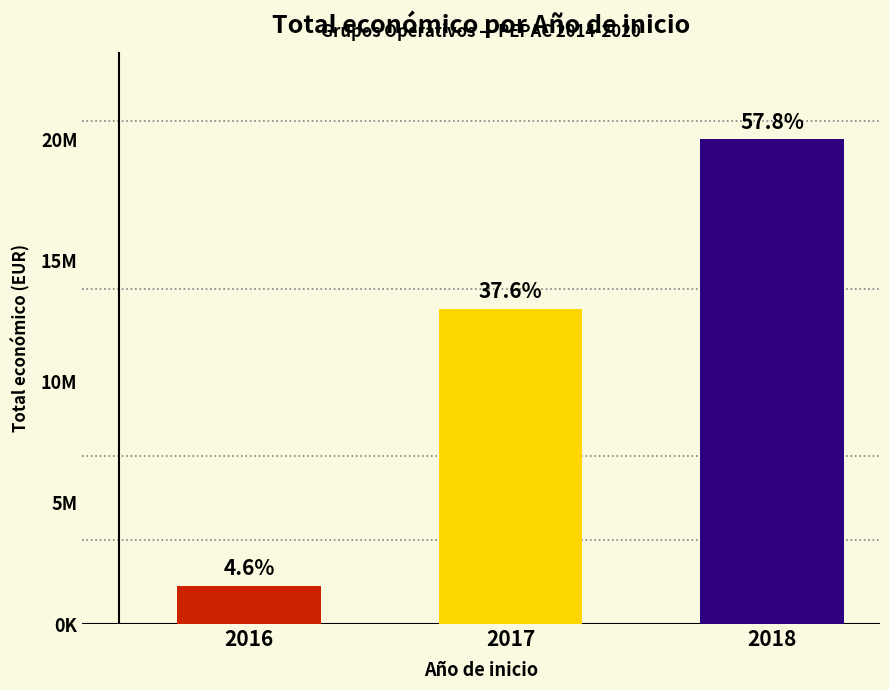

What is the minimum value shown in the chart?

1636257